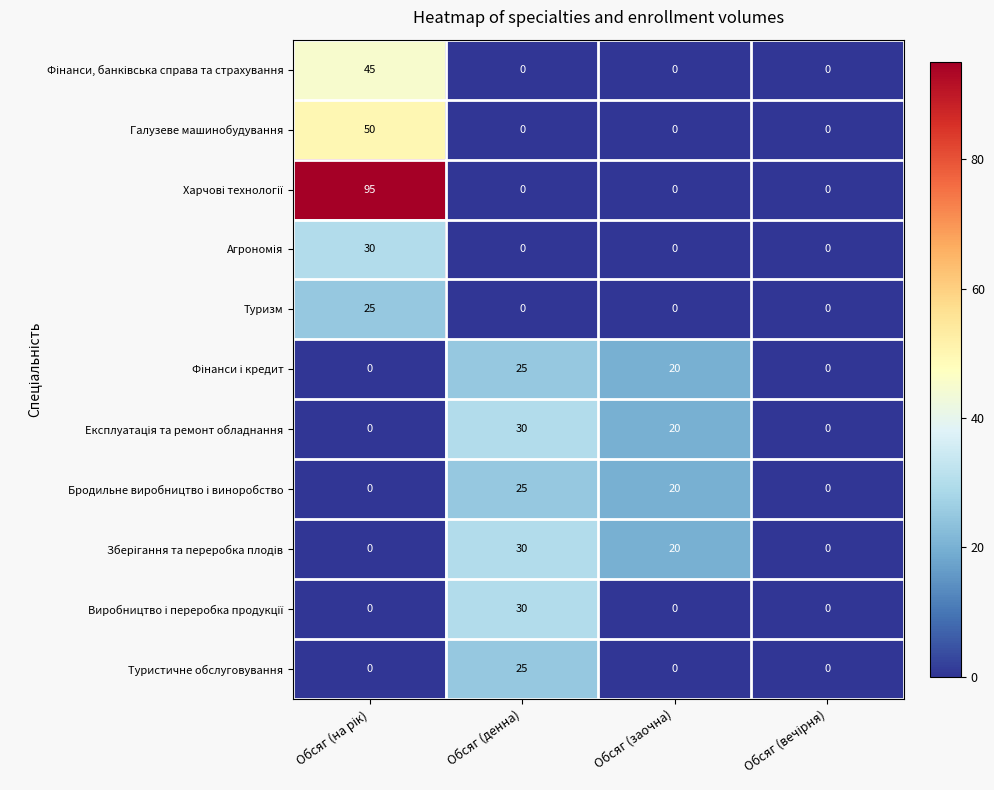

At how many categories does at least one series exceed 3?

3